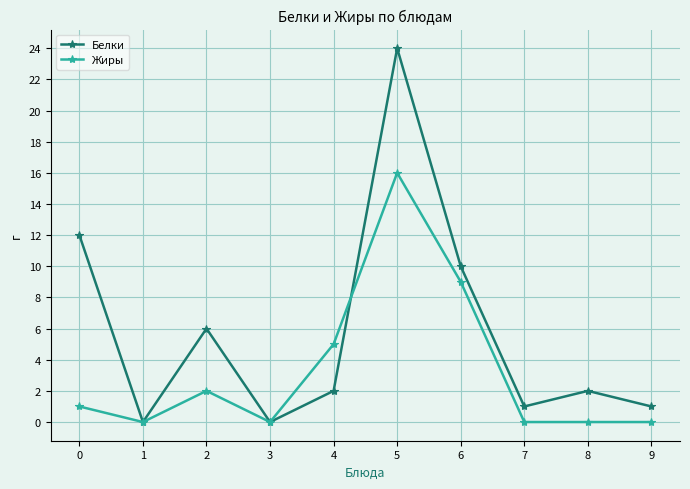

Which series has the largest total across all categories?

Белки